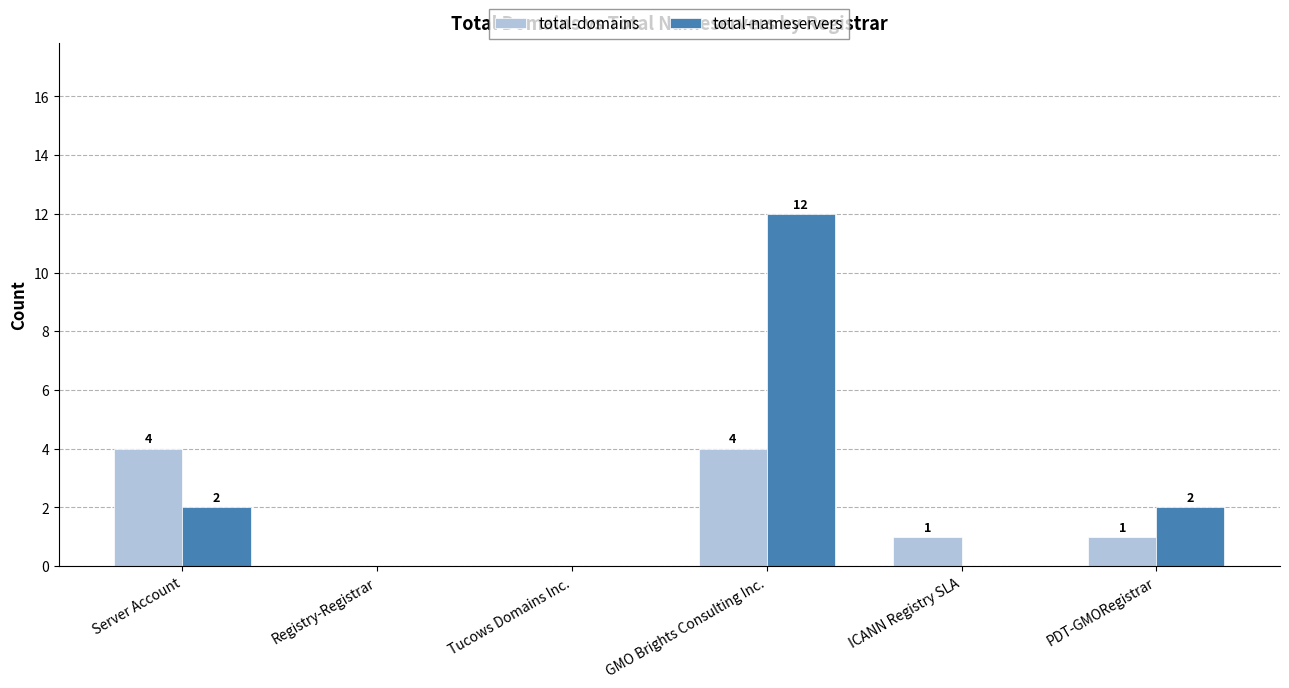

The total-domains series shows 5 at Server Account. True or false?

False